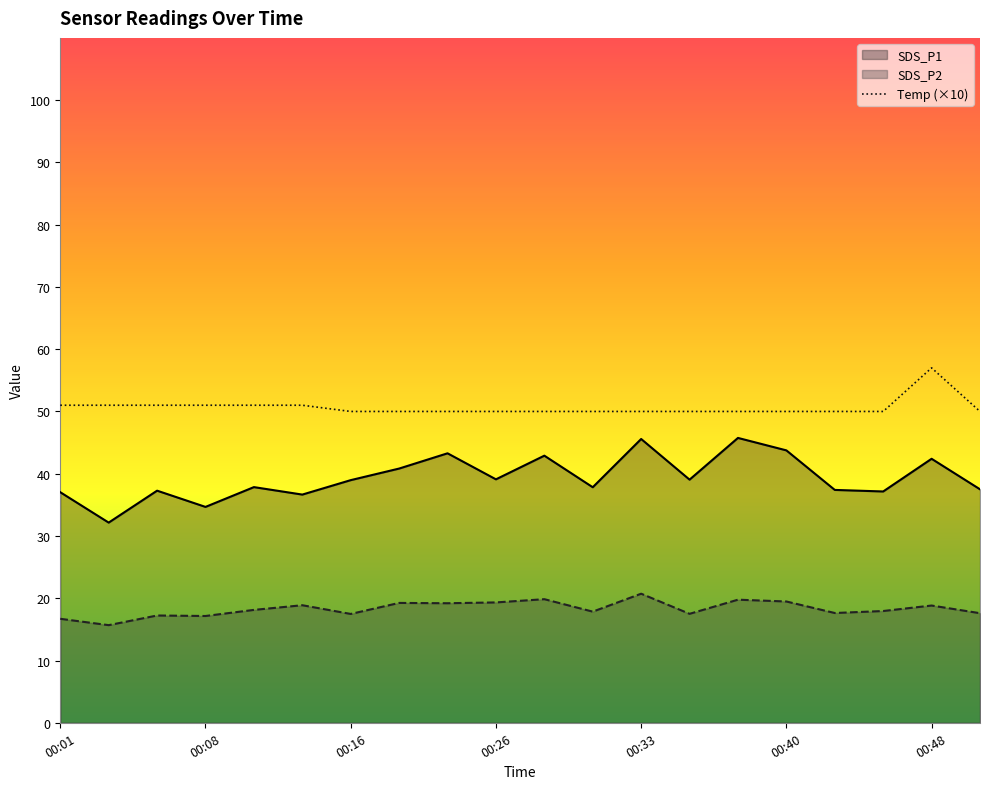

What is the approximate value of Temp at 00:40?

50.0